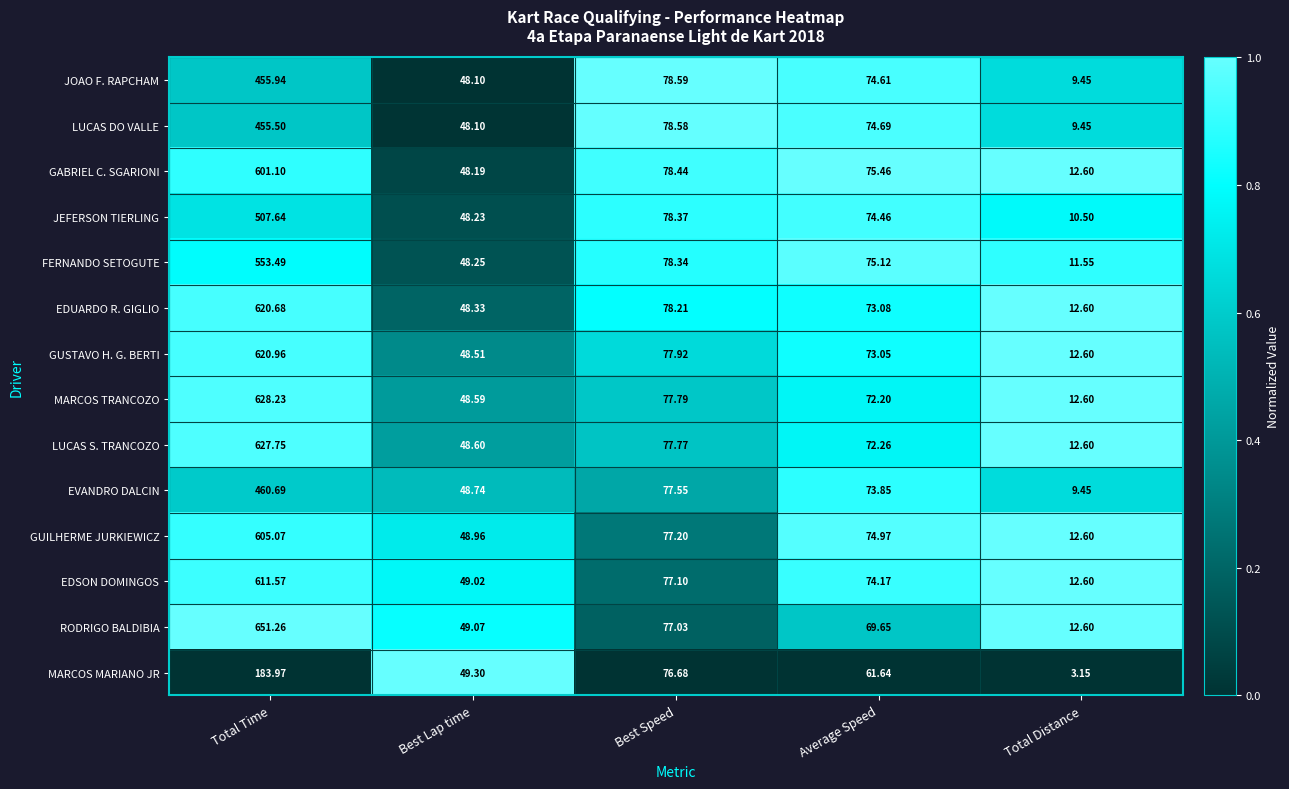

At which category is the sum across all series the highest?

Total Time